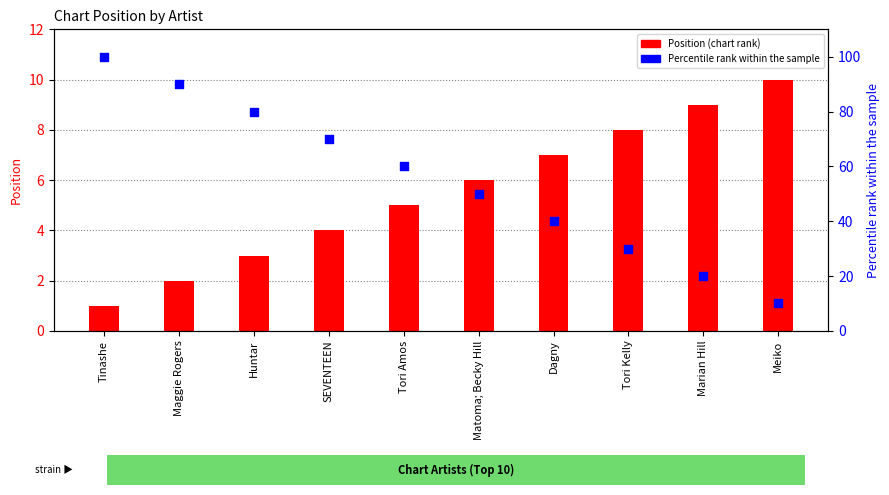

Which series has the widest spread of Y values?

Percentile rank within the sample